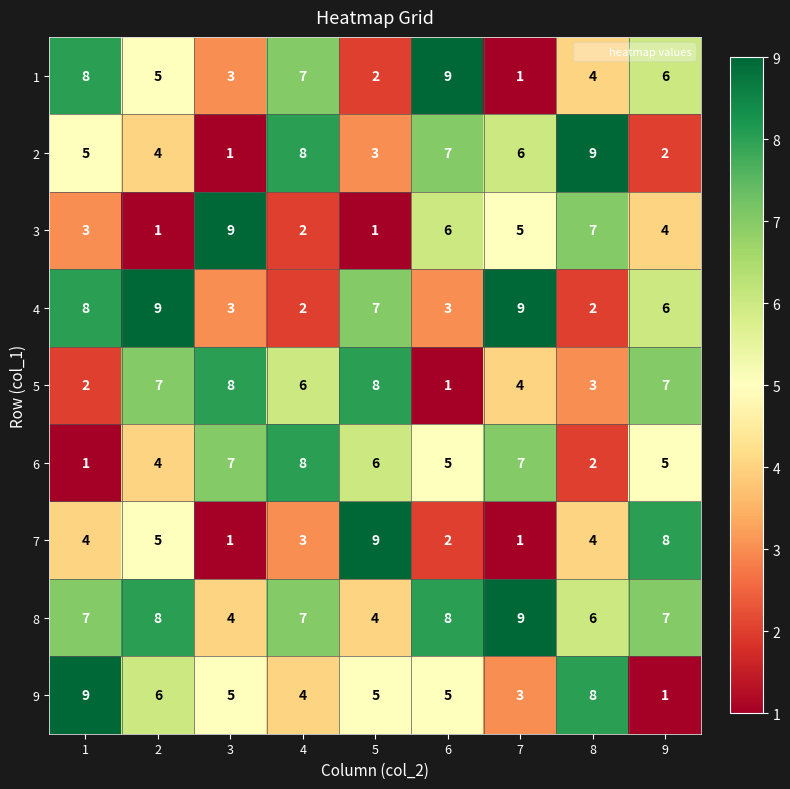

Is it true that 6 equals 1 at 8?

False